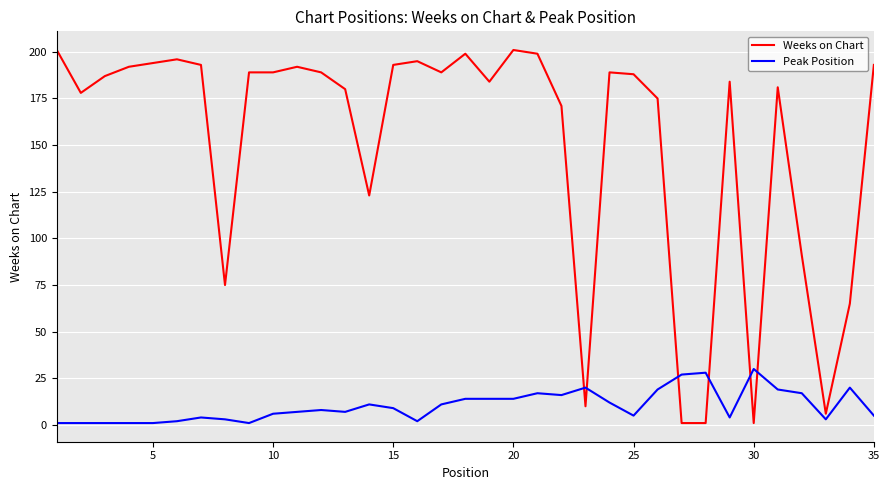

Does the chart have visible grid lines?

Yes